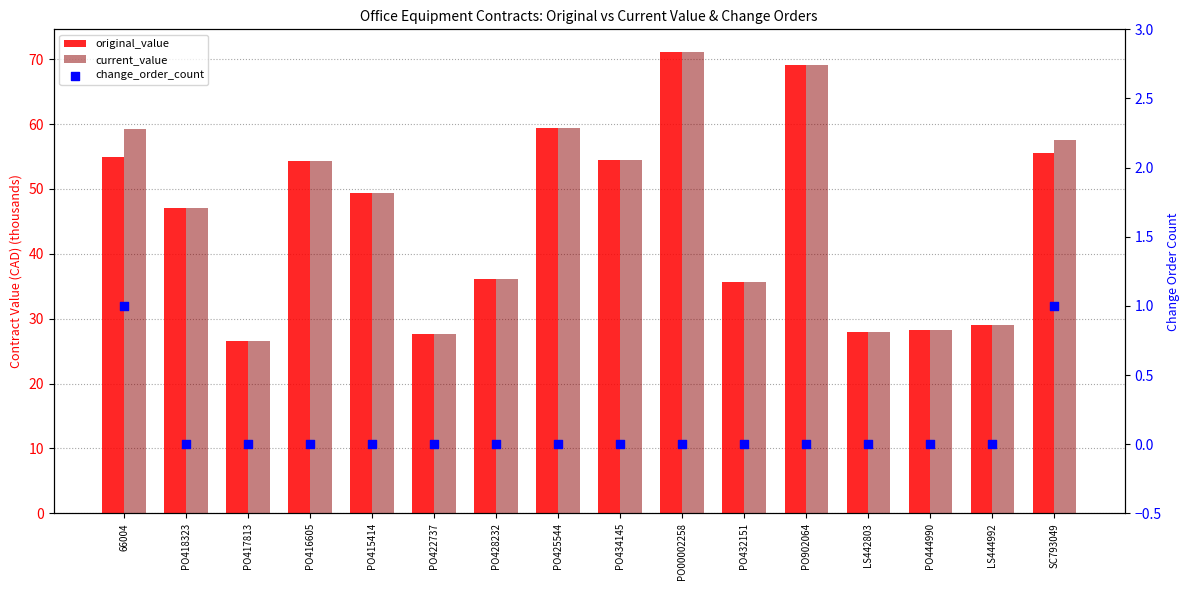

At how many categories does at least one series exceed 21?

16